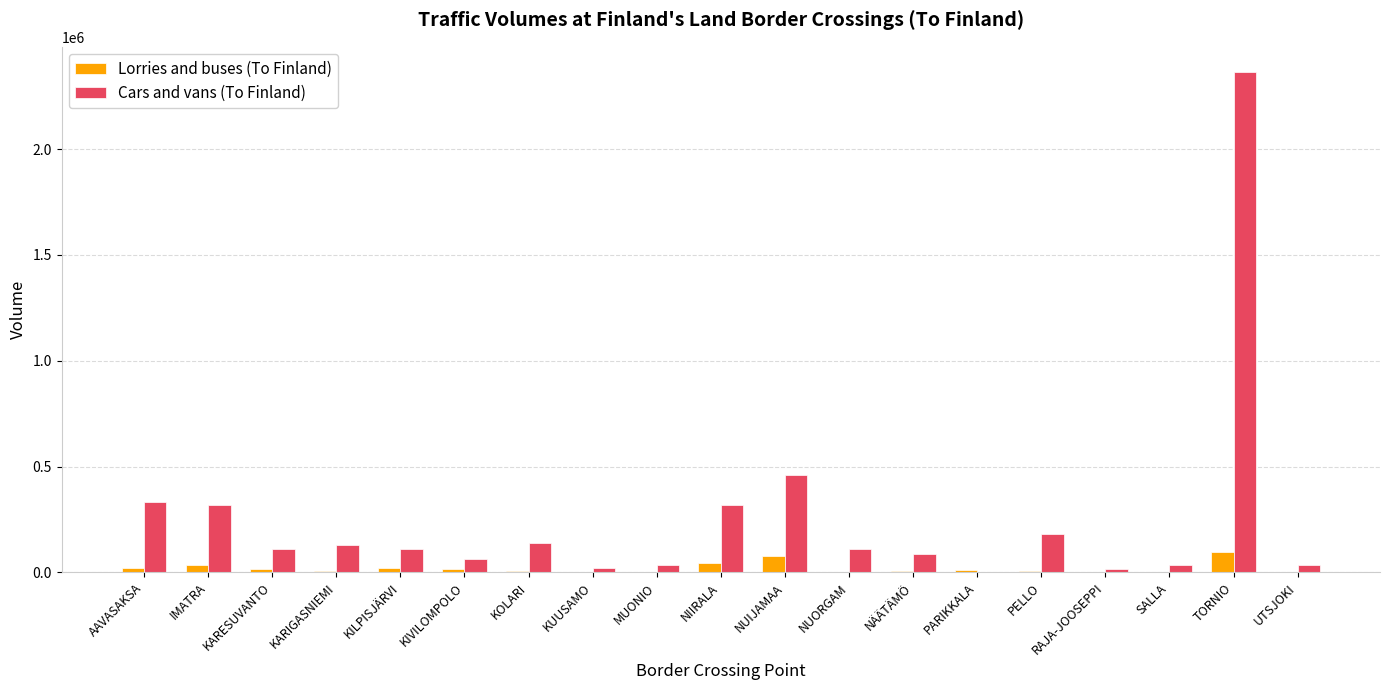

At which category is the sum across all series the highest?

TORNIO